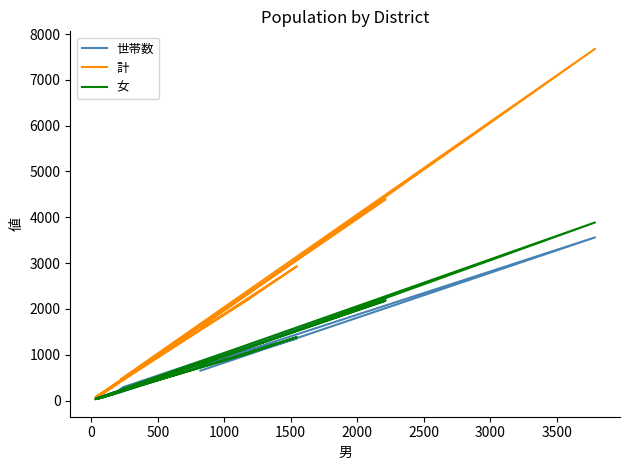

Does the chart display data point markers on the line(s)?

No